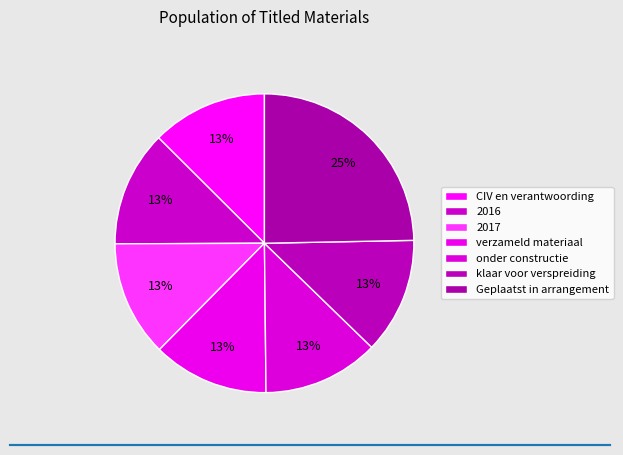

Does any single category account for the majority?

No